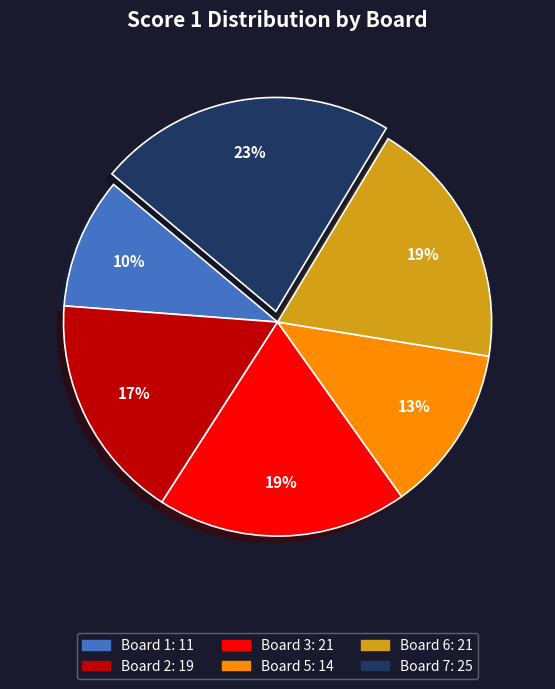

Is there a majority slice in this chart?

No